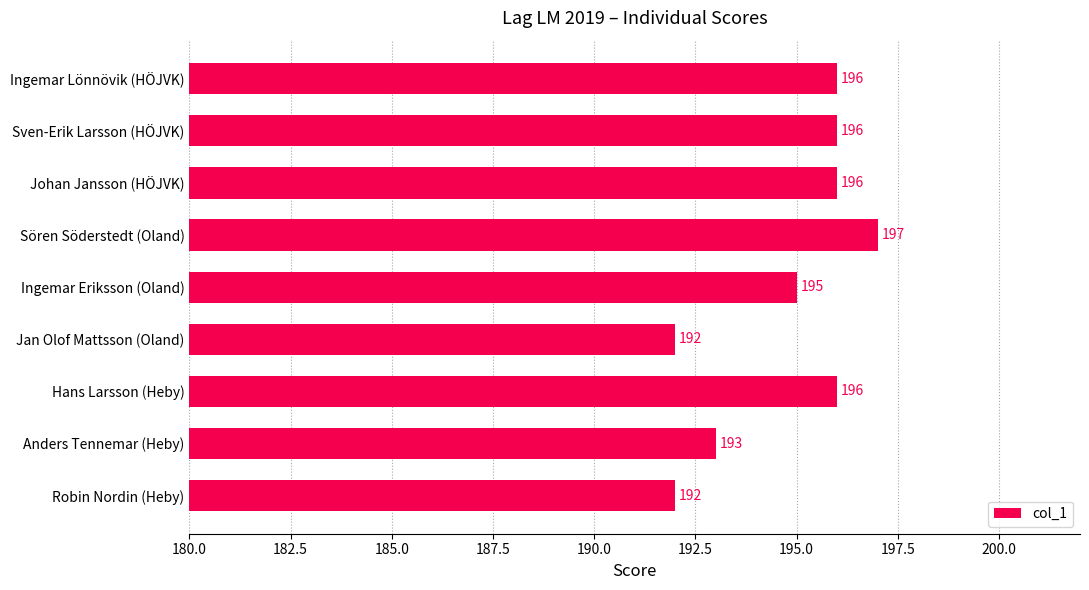

How many data points are less than 196?

4